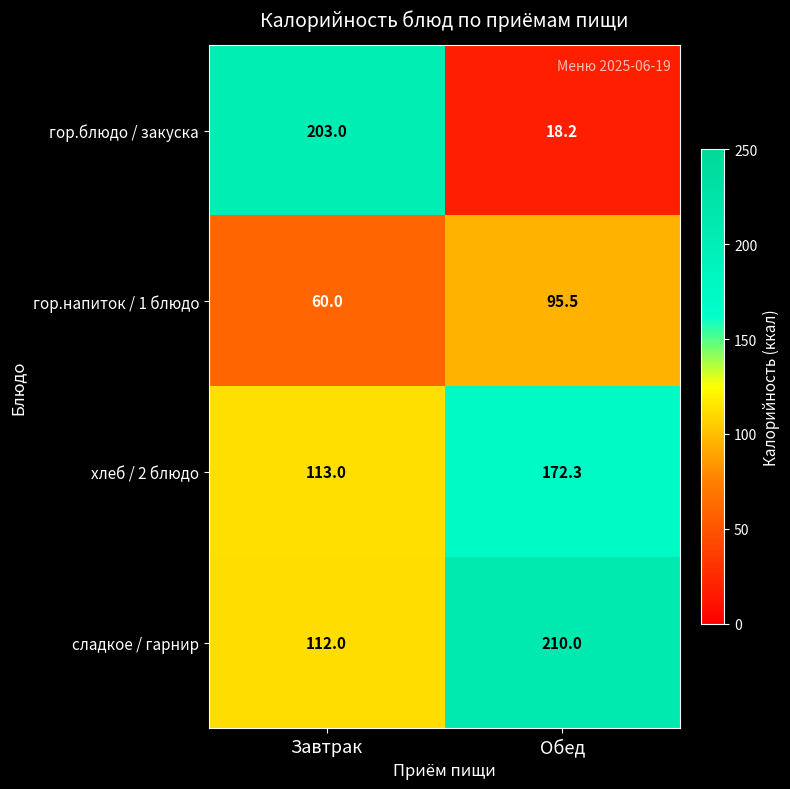

List the series in order of their overall mean, lowest first.

гор.напиток / 1 блюдо, гор.блюдо / закуска, хлеб / 2 блюдо, сладкое / гарнир